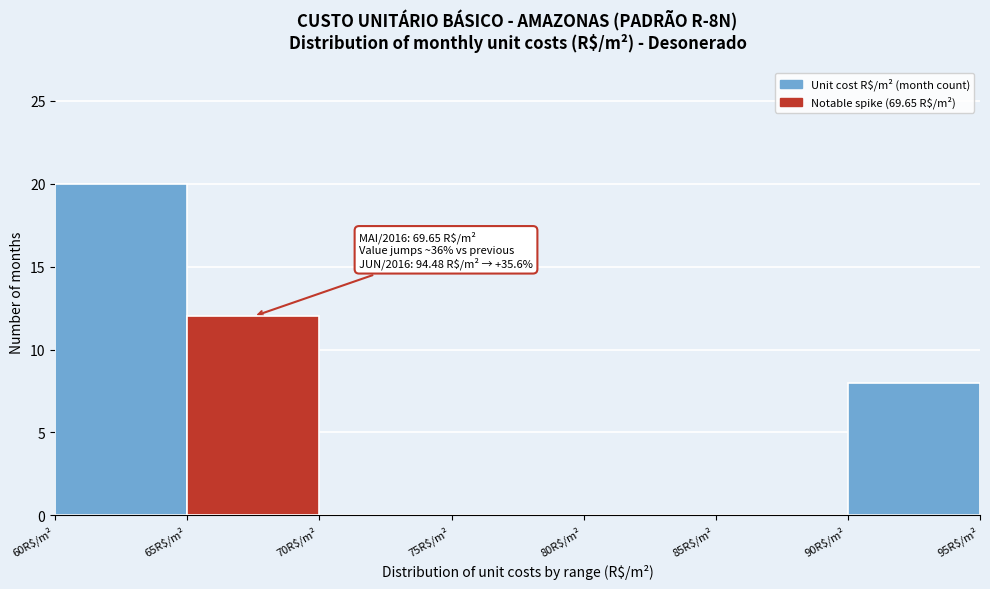

Which range on the x-axis has the tallest bar?

60 to 65